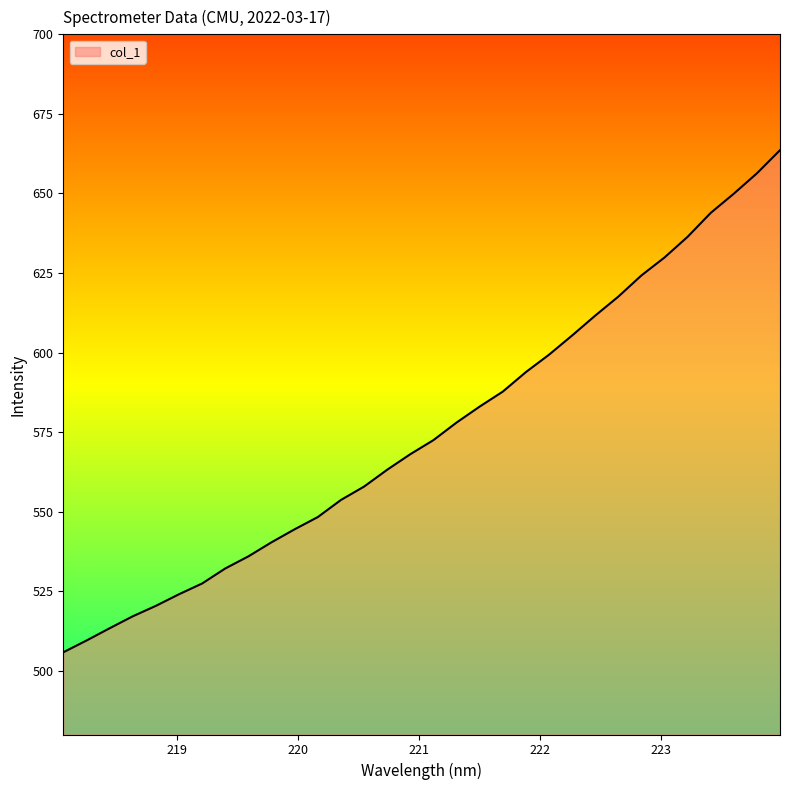

What is the difference between the maximum and minimum values?

157.8